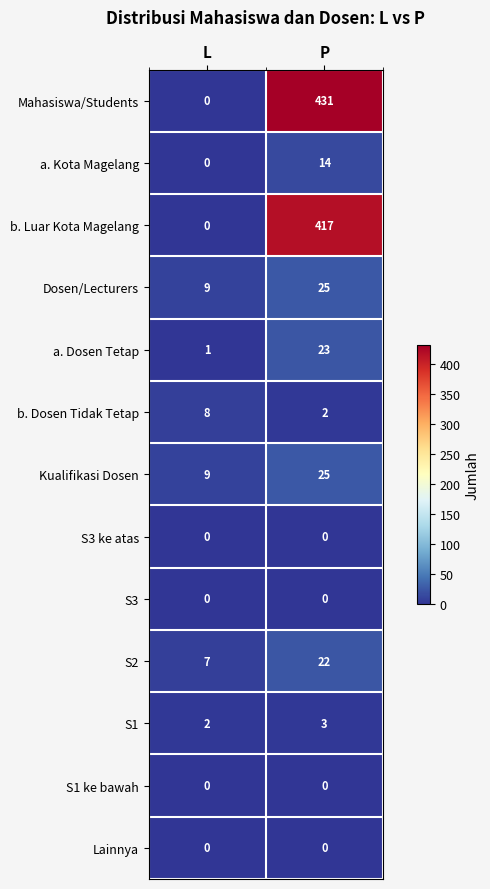

List the labels in order of a. Dosen Tetap value, largest first.

P, L